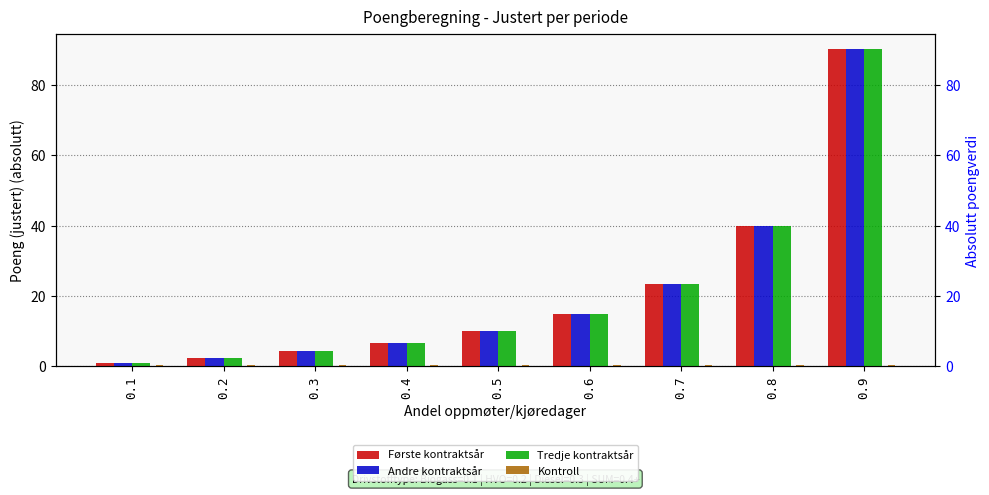

List the labels in order of Første kontraktsår value, smallest first.

0.1, 0.2, 0.3, 0.4, 0.5, 0.6, 0.7, 0.8, 0.9